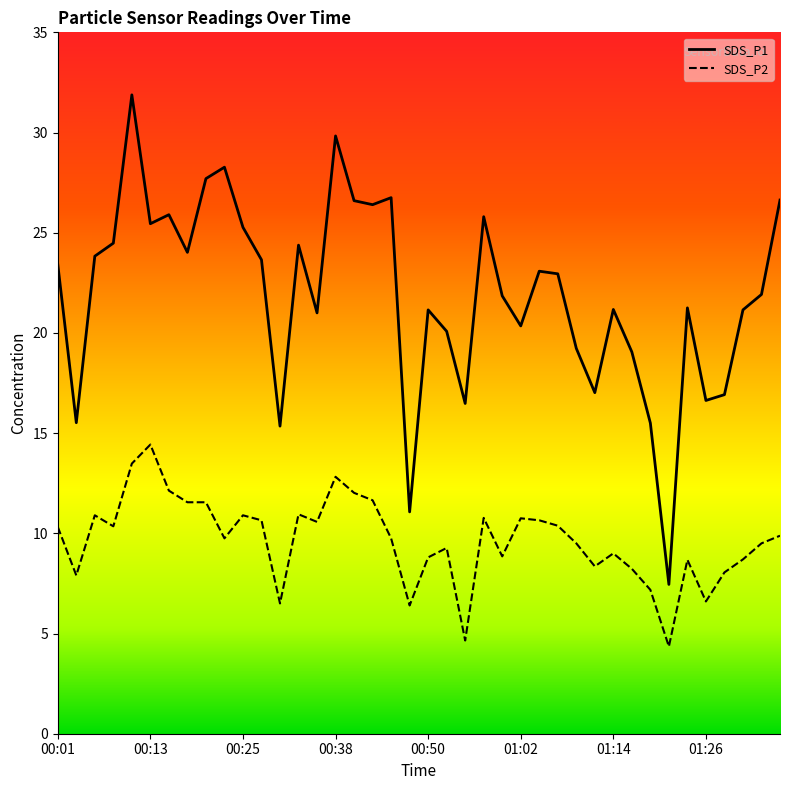

In SDS_P2, how many points are higher than both neighbors (excluding endpoints)?

10